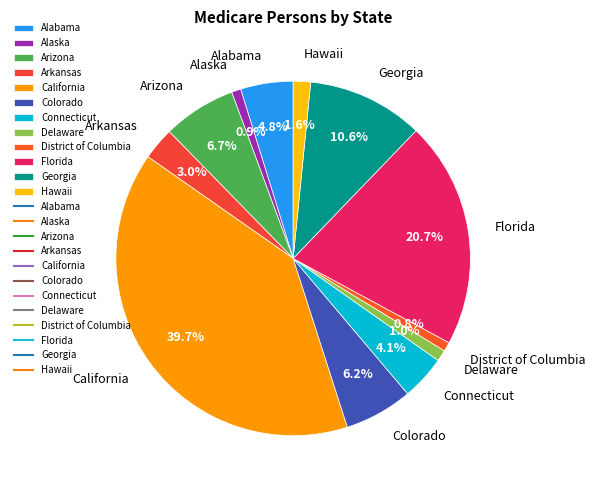

Does Delaware represent more than half of the total?

No